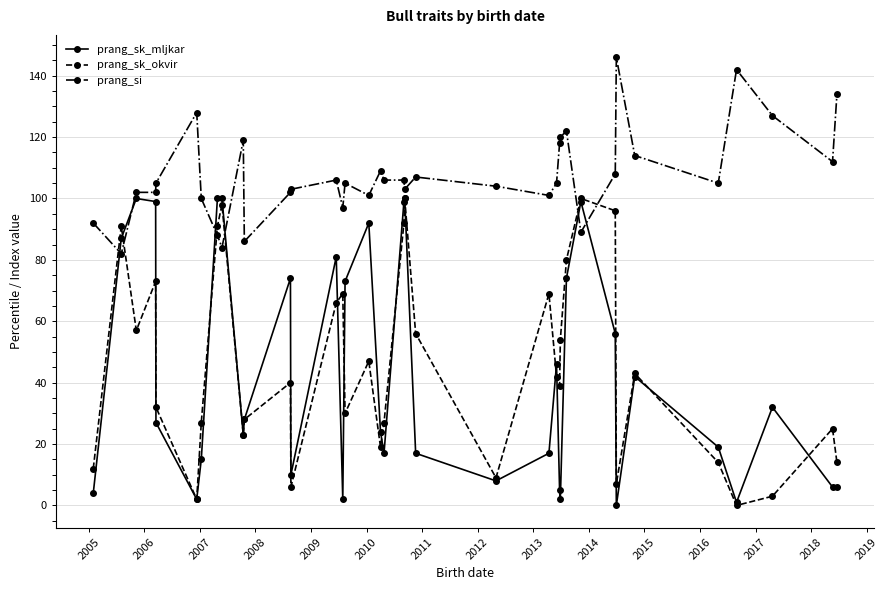

Which series has the largest total across all categories?

prang_si